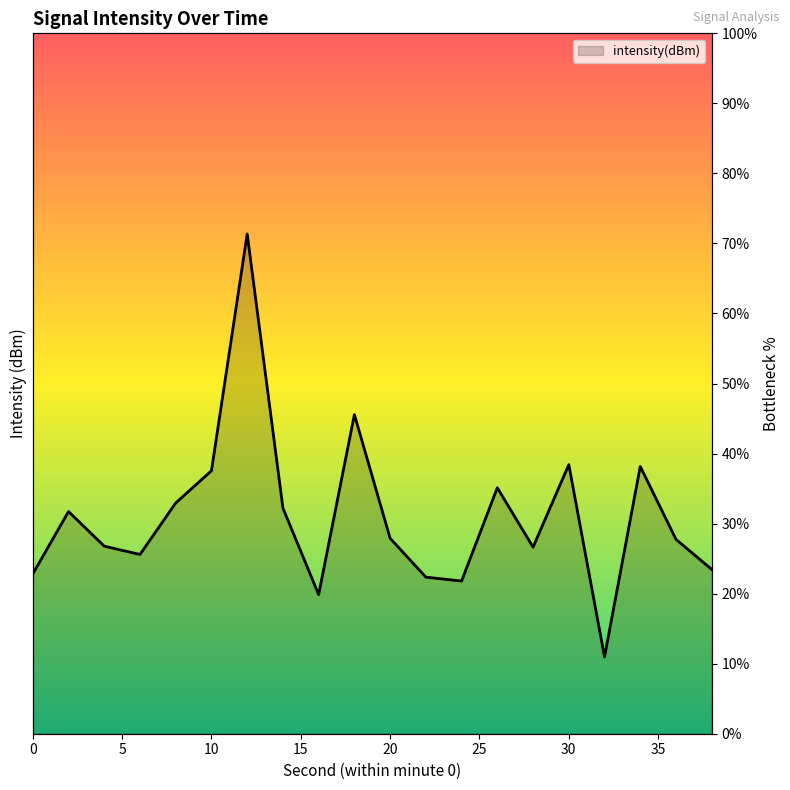

What is the smallest value displayed?

11.0